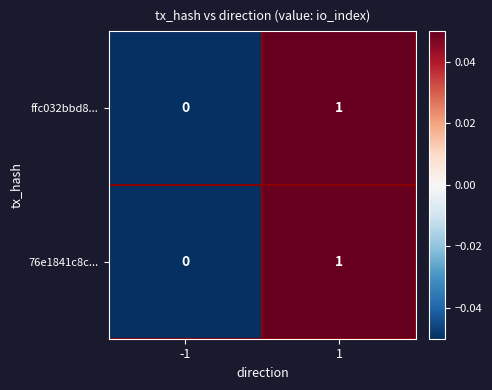

How many series are shown in this chart?

2